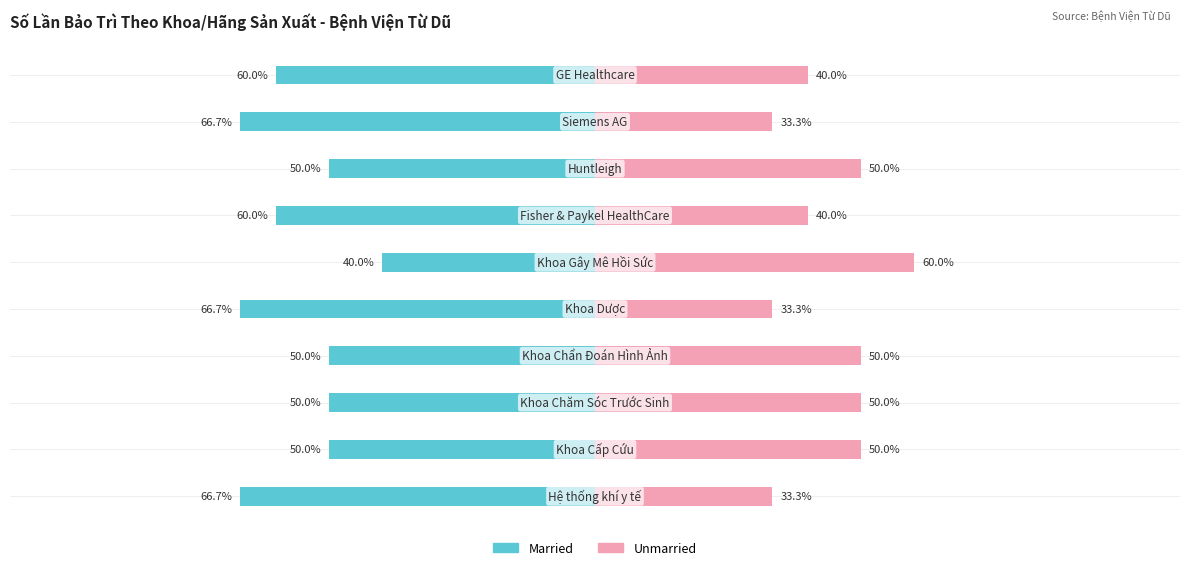

Count the number of data series in this chart.

2